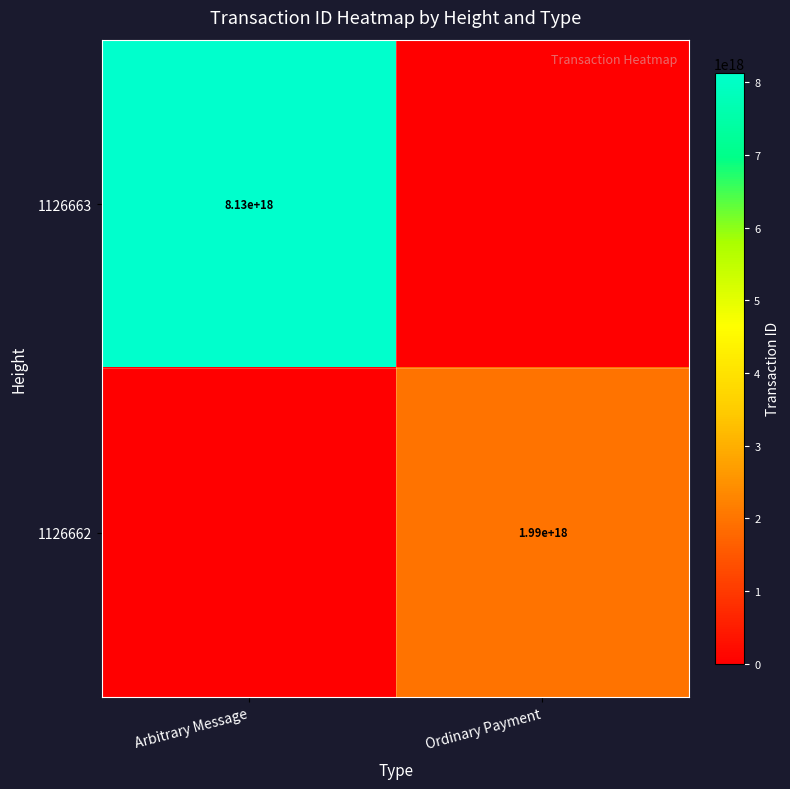

Is it true that 1126663 equals 8130000000000000000 at Arbitrary Message?

True